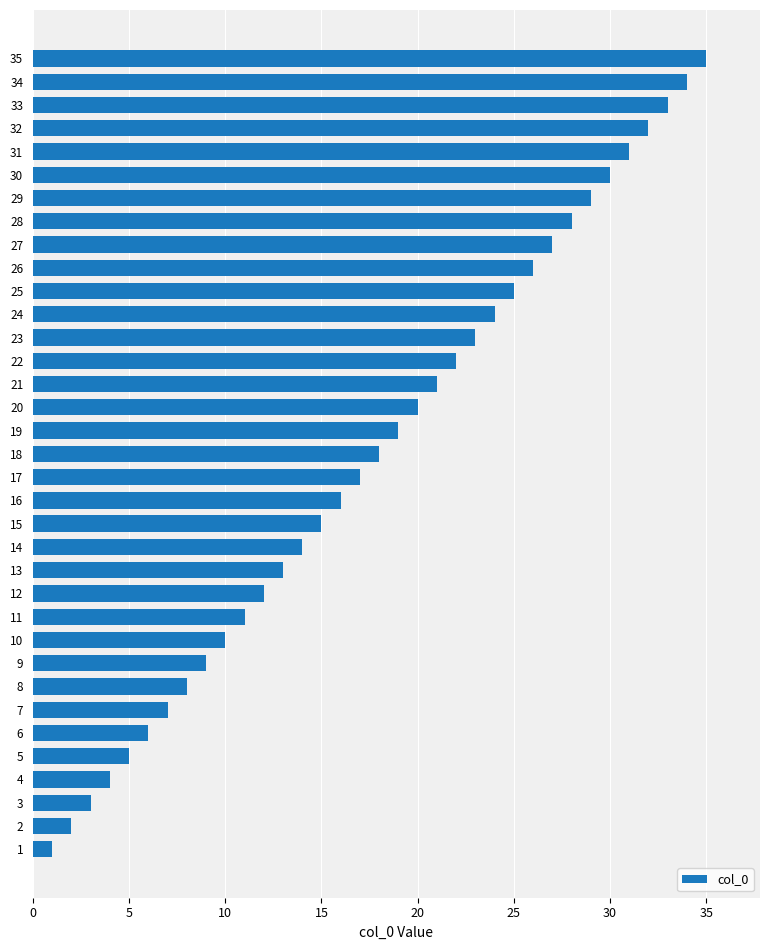

List the labels in order of value, largest first.

35, 34, 33, 32, 31, 30, 29, 28, 27, 26, 25, 24, 23, 22, 21, 20, 19, 18, 17, 16, 15, 14, 13, 12, 11, 10, 9, 8, 7, 6, 5, 4, 3, 2, 1